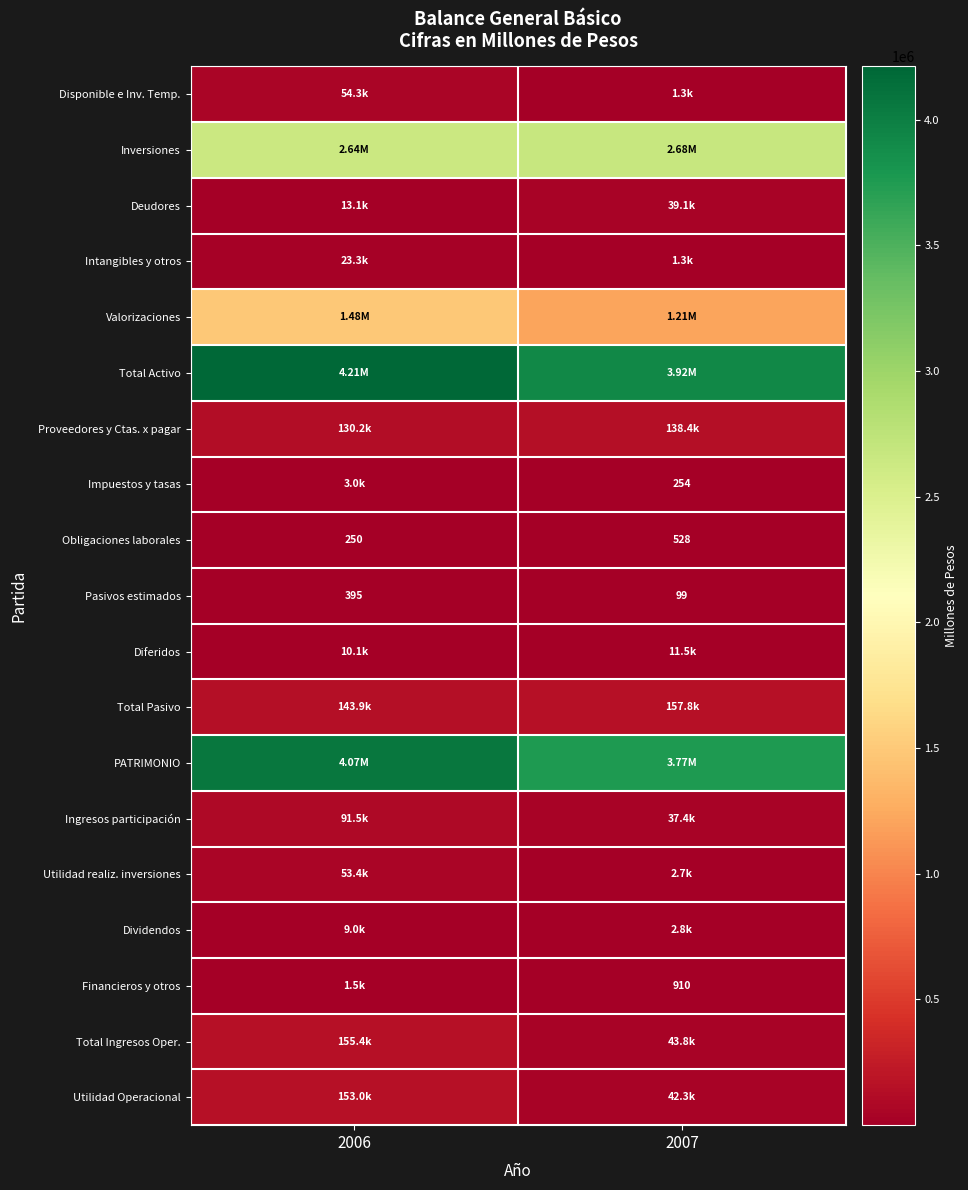

Which label corresponds to the largest value in the chart?

2006